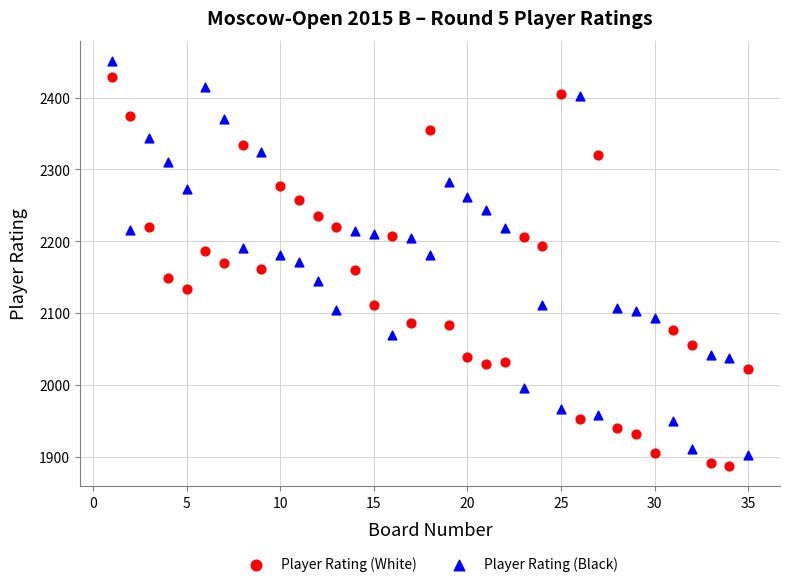

Which series contains the highest Y value?

Player Rating (Black)